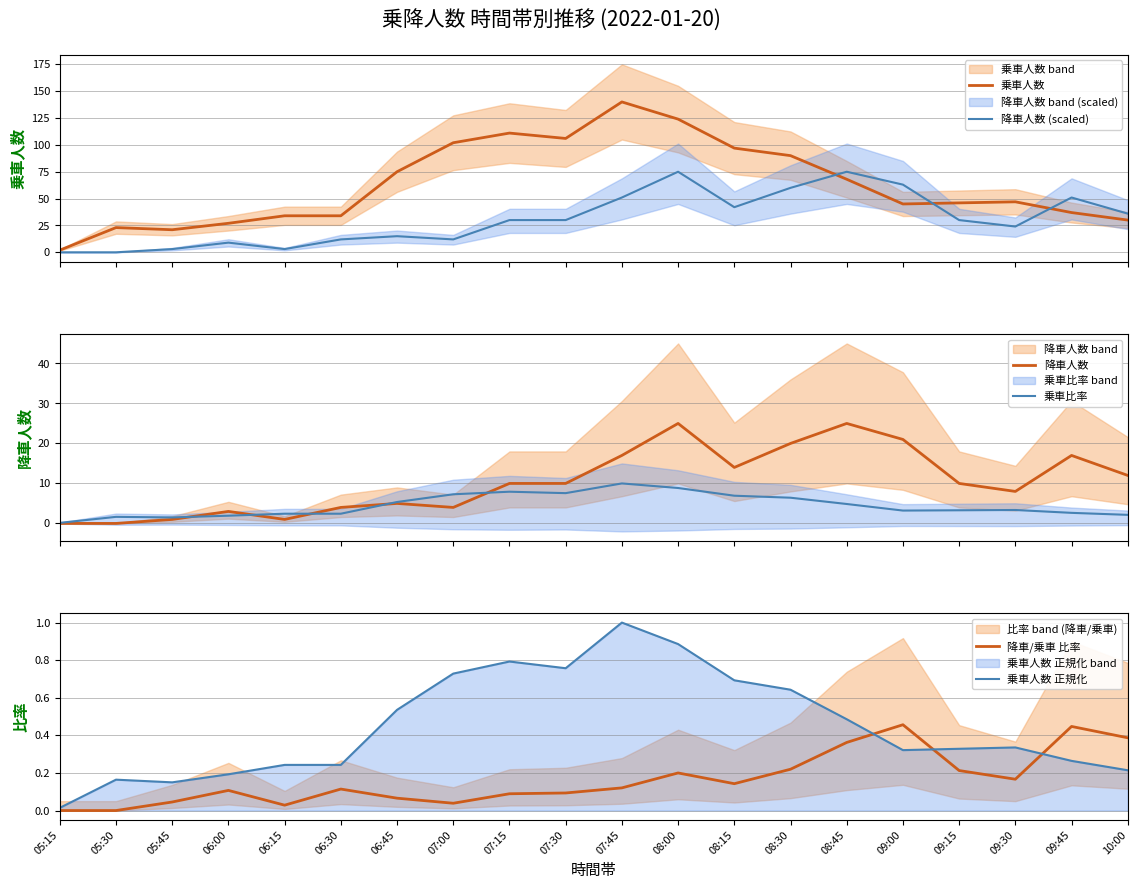

How many values in the 乗車比率 series exceed 3?

12